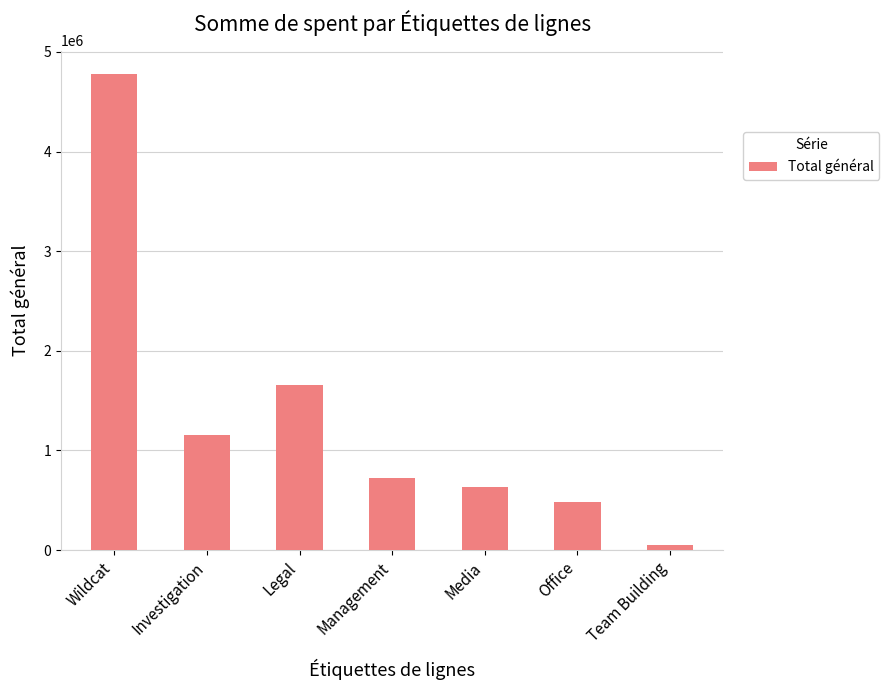

Rank the categories by value from lowest to highest.

Team Building, Office, Media, Management, Investigation, Legal, Wildcat